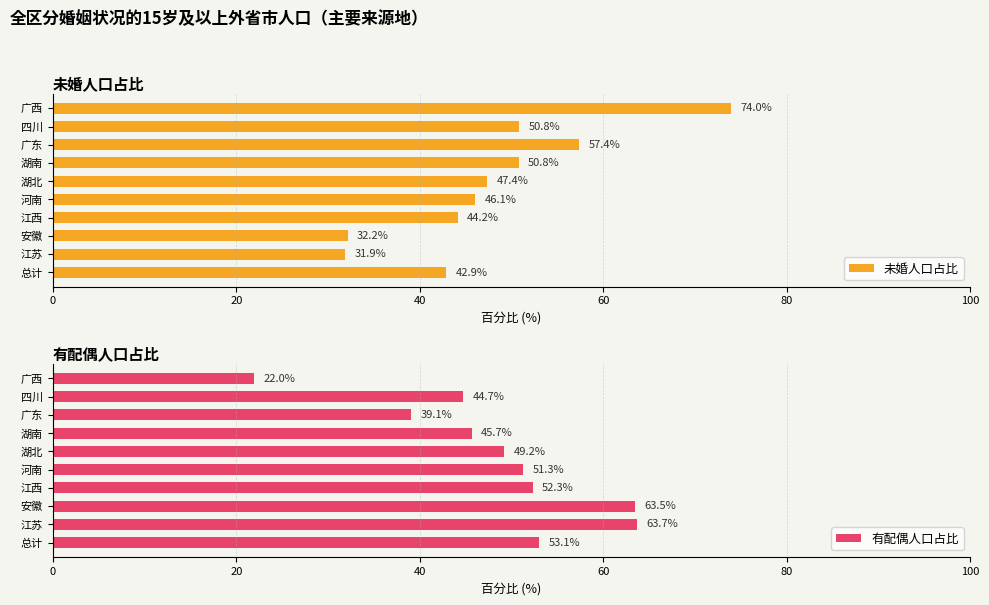

What are all the series names shown in the legend?

未婚人口占比, 有配偶人口占比